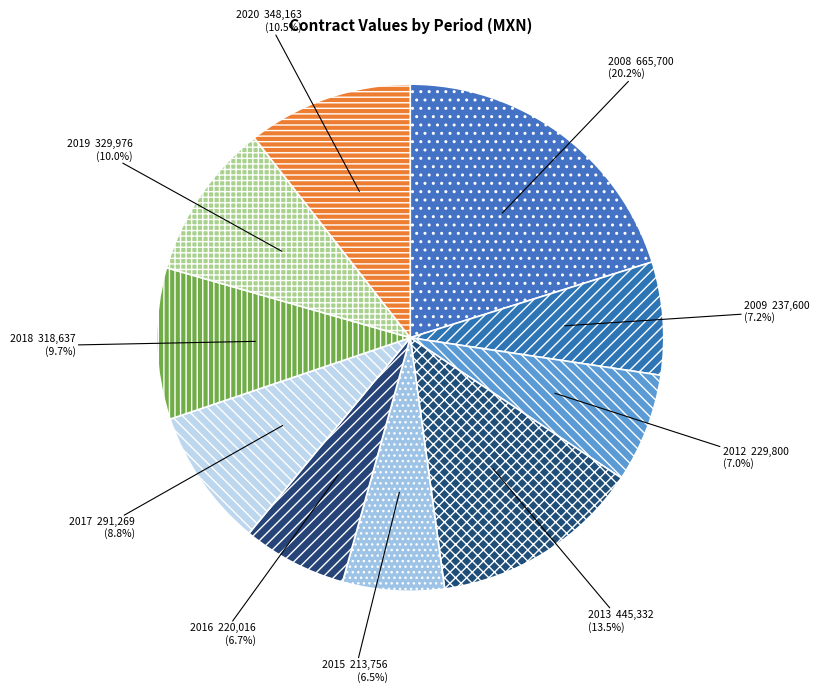

Which category has the biggest portion of the pie?

2008